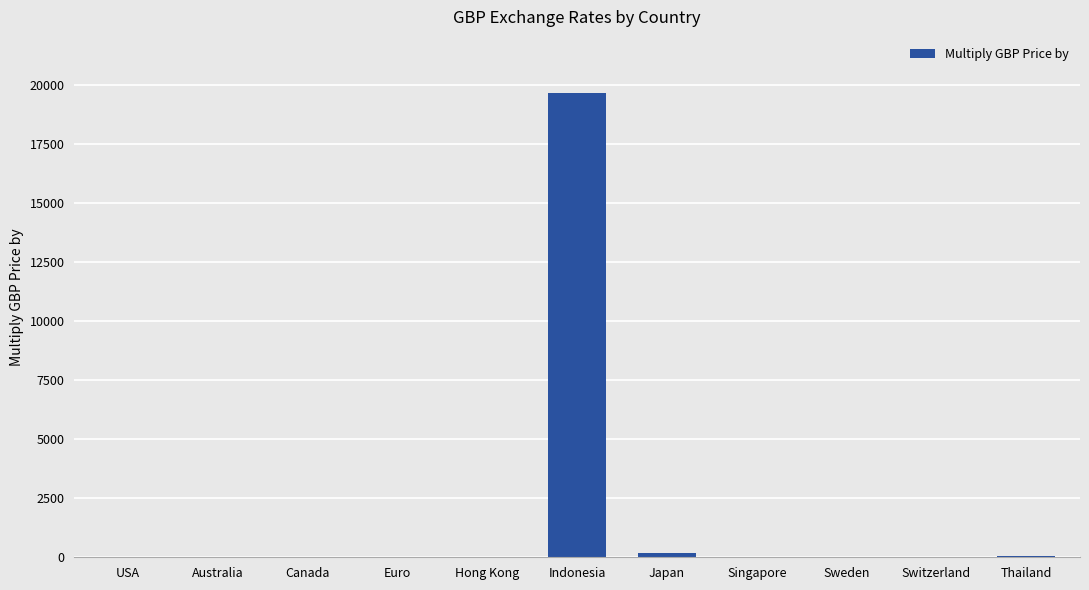

Between Japan and Indonesia, which is larger?

Indonesia